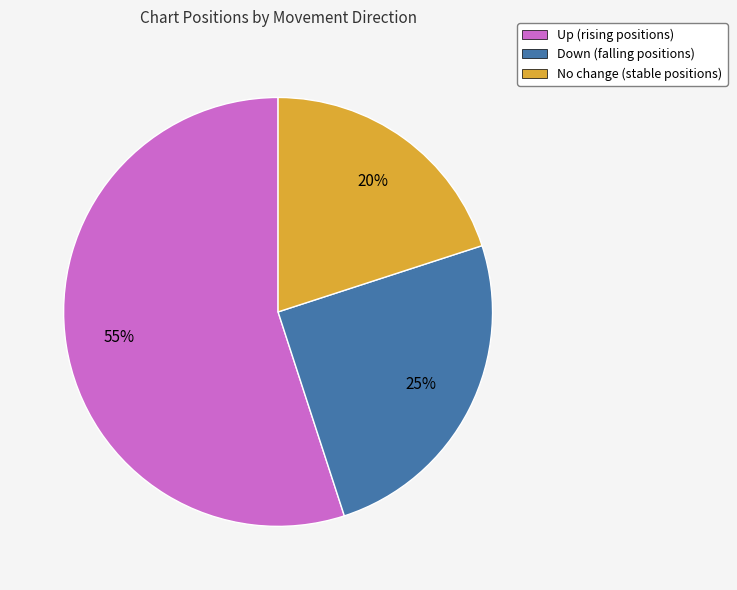

Is there any slice that represents more than half of the pie?

Yes